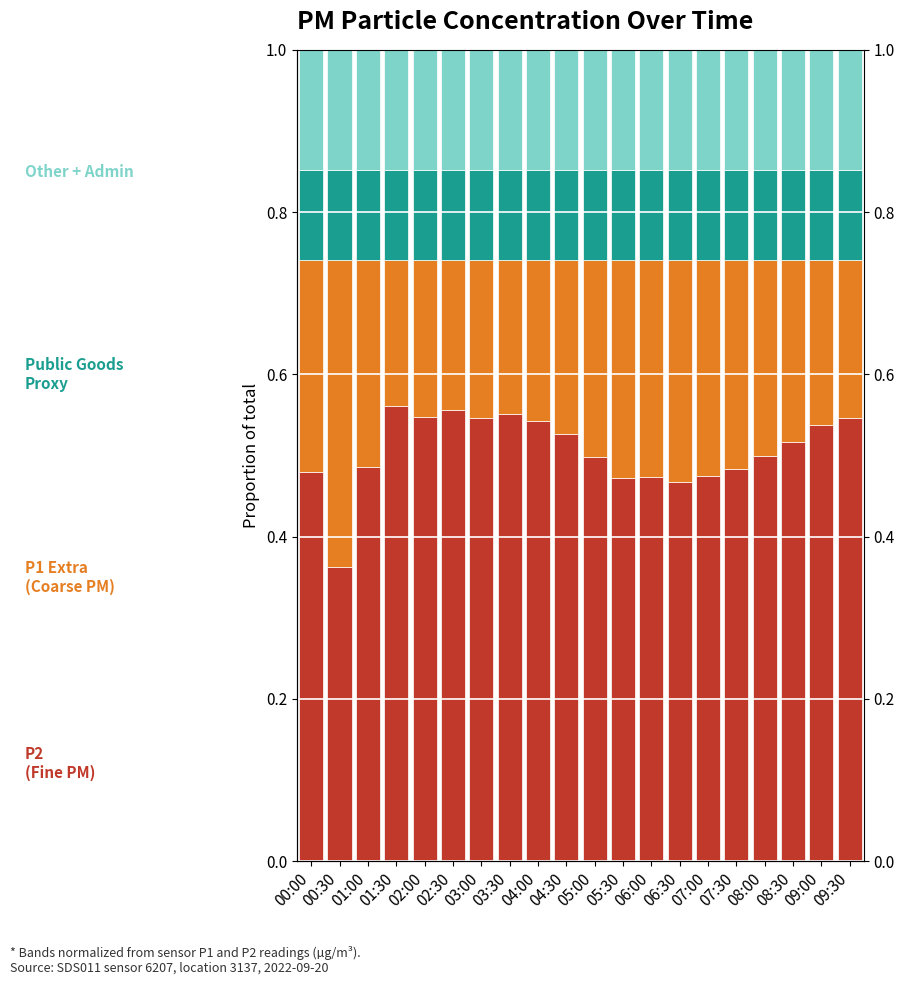

What is the sum of all P2 (Fine PM) values?

10.1